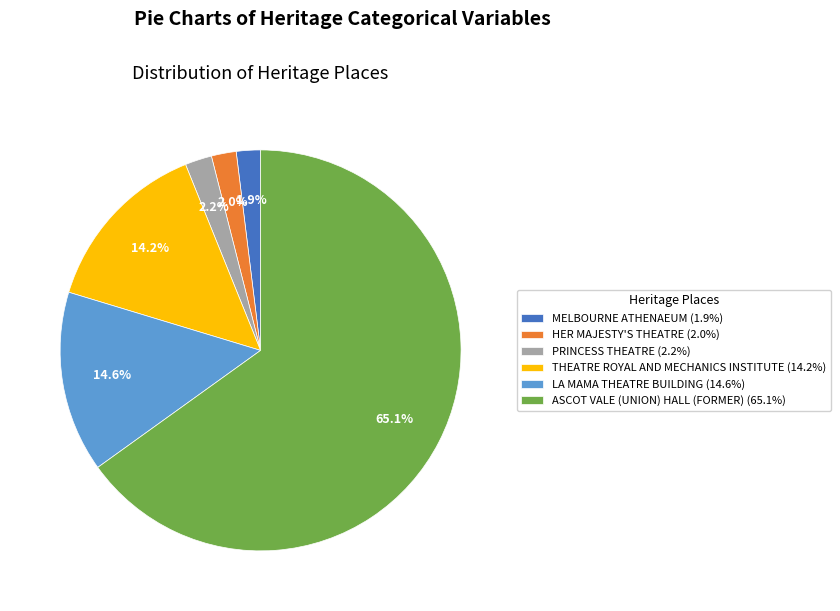

True or false: LA MAMA THEATRE BUILDING accounts for 23% of the total.

False